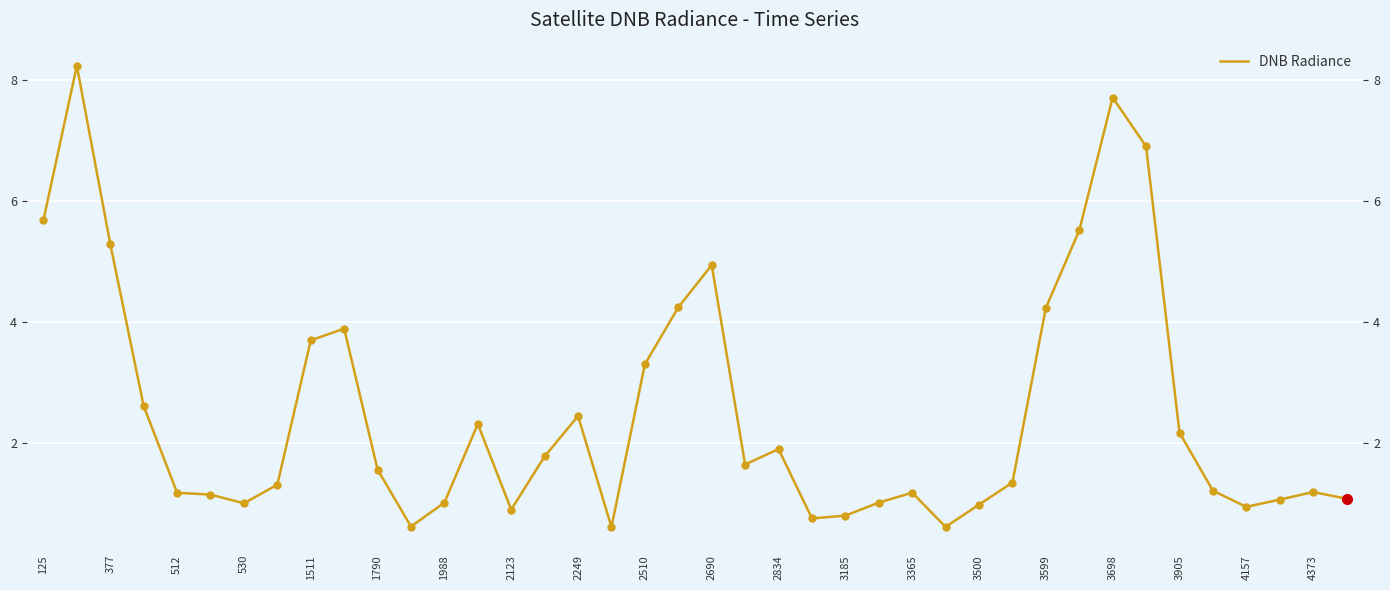

How many lines are shown in the chart?

1